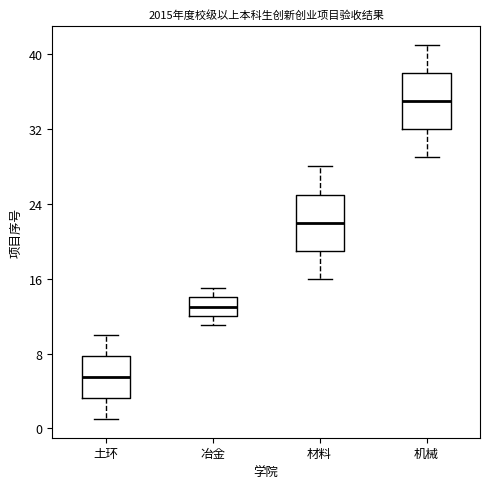

Which box's median line is the highest?

机械